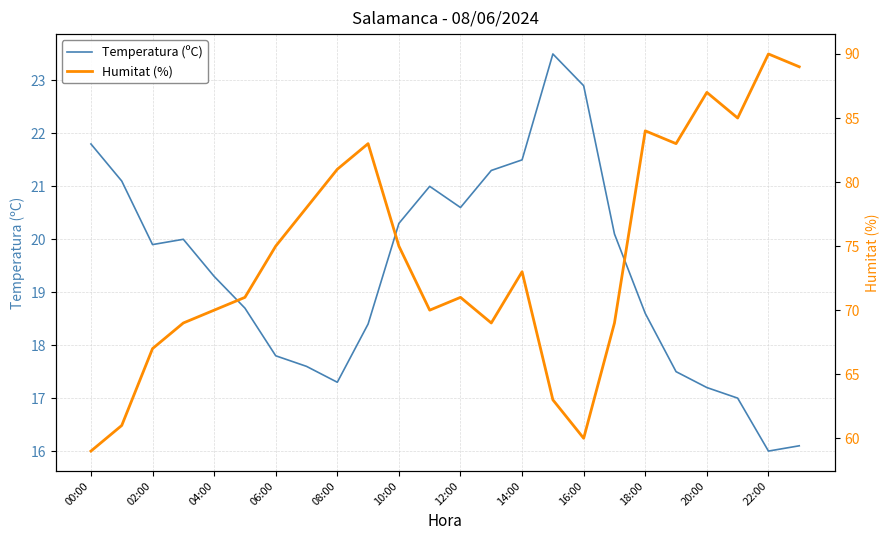

Which series has the largest range (max minus min)?

Humitat (%)